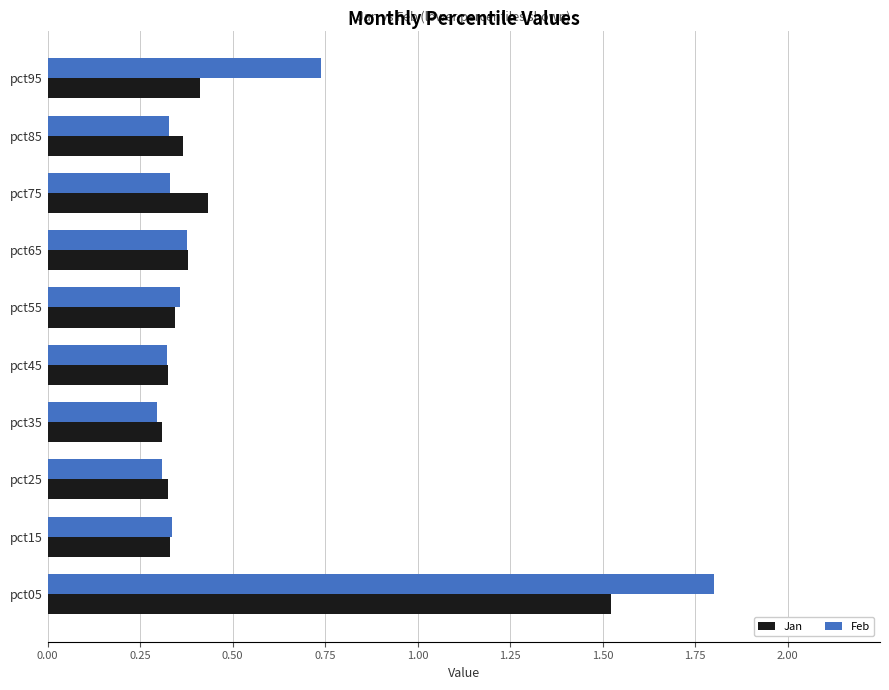

Which series has the widest spread of values?

Feb